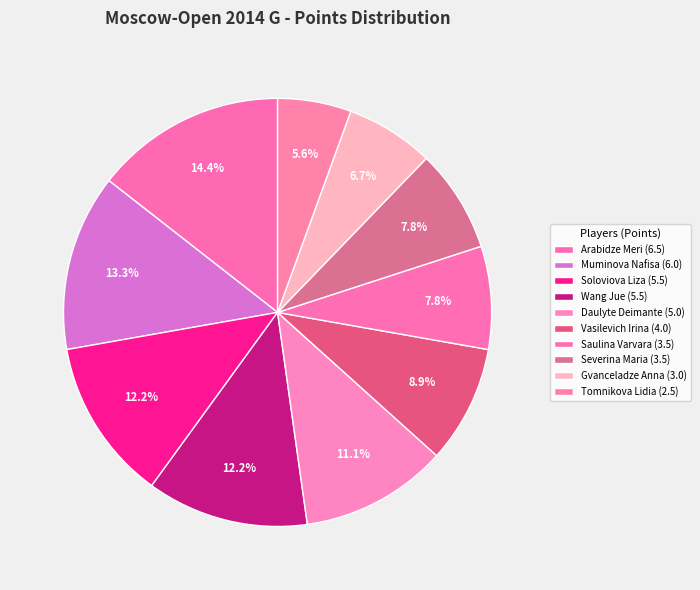

How many segments does this pie chart have?

10